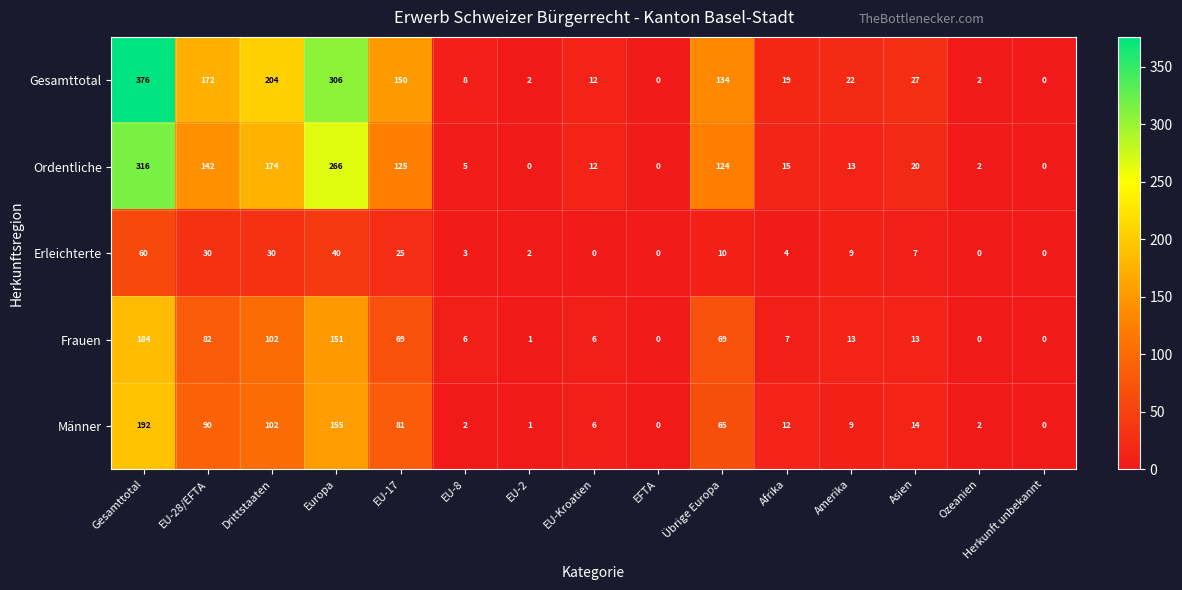

The Gesamttotal series shows 38 at EU-17. True or false?

False